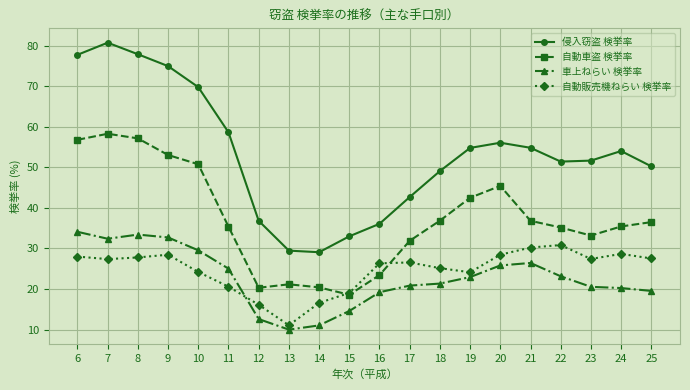

True or false: 車上ねらい 検挙率 has a value of 51.2 at 9.

False